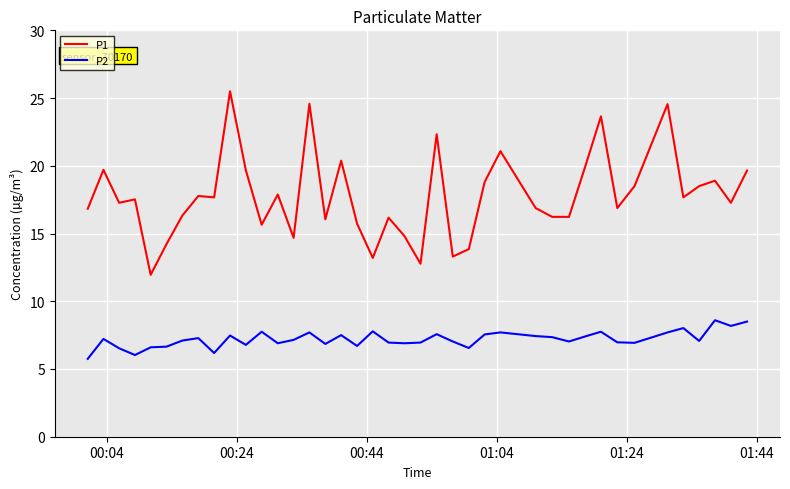

True or false: P2 and P1 cross at least once.

False